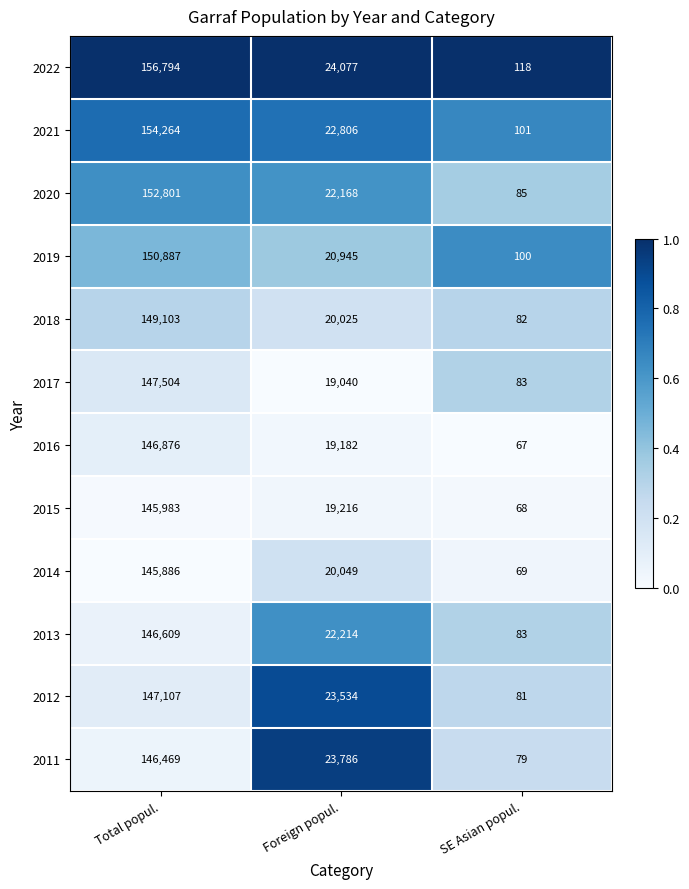

What is the difference between the highest and lowest values at SE Asian popul.?

51